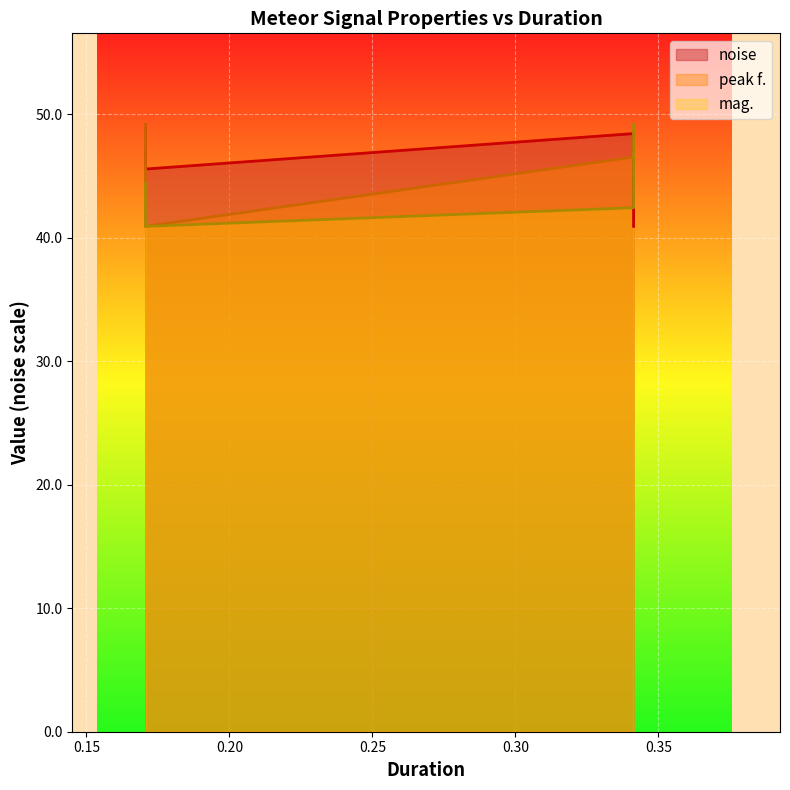

Reading left to right, list all the values displayed in this chart.

noise: 49.2	45.6	48.4	40.9
peak f.: 49.2	40.9	46.5	46.8
mag.: 44.4	40.9	42.4	49.2